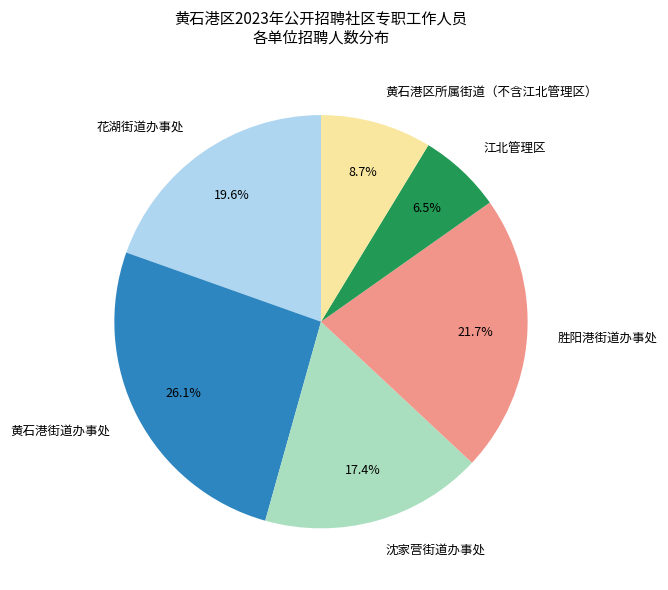

To the nearest percent, what percentage of the pie is 黄石港区所属街道（不含江北管理区）?

9%